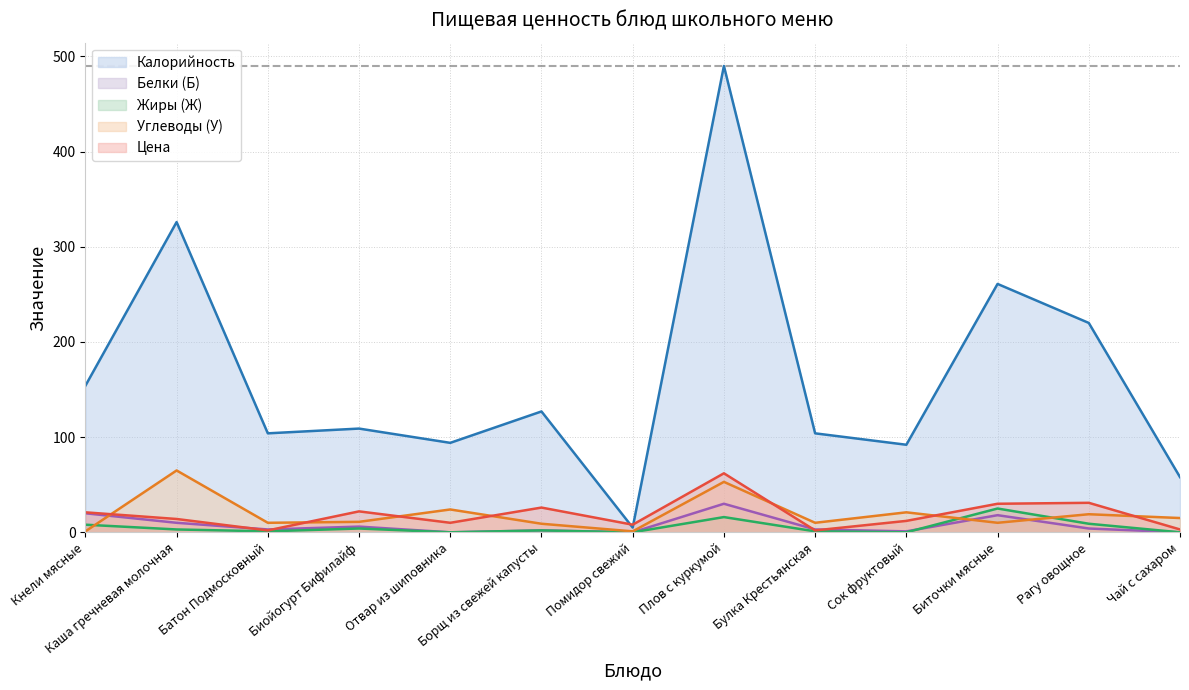

What is the label of the 9th point from the right?

Отвар из шиповника